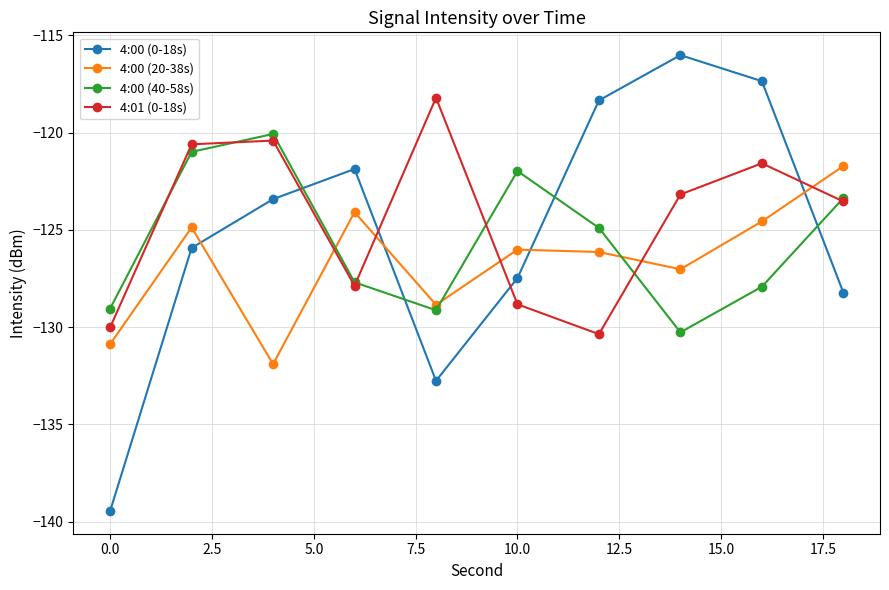

What is the minimum value for 4:00 (40-58s)?

-130.3